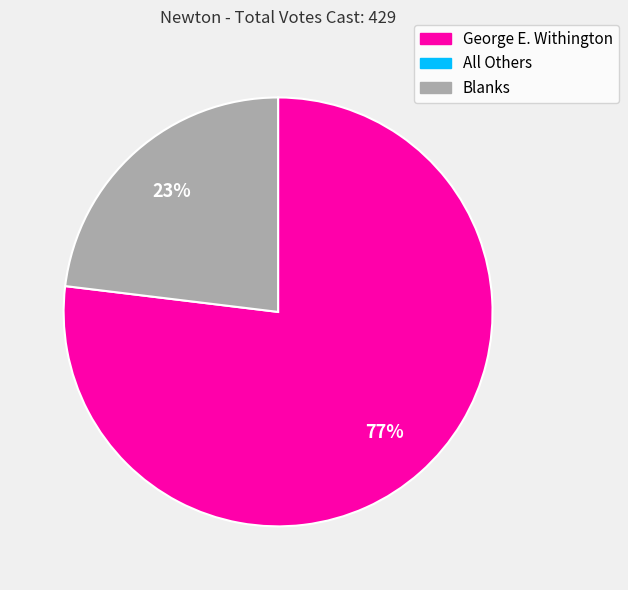

To the nearest percent, what is the difference between the largest and smallest slice percentages?

54%